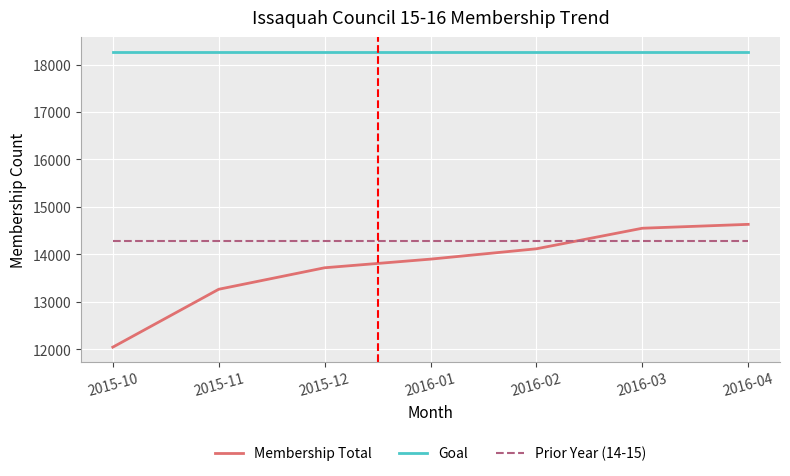

How many lines are shown in the chart?

3